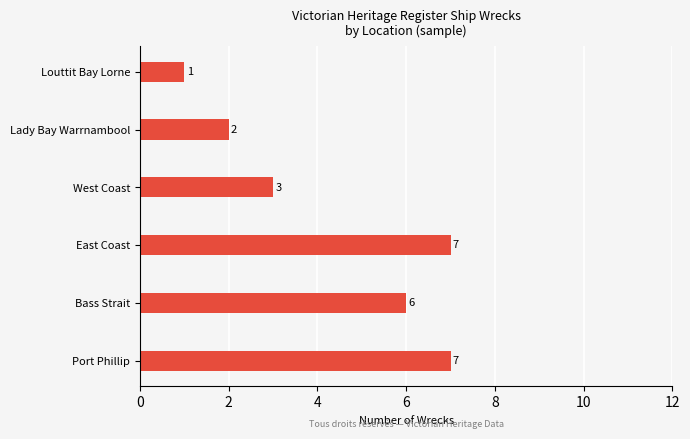

Between Port Phillip and Bass Strait, which is larger?

Port Phillip